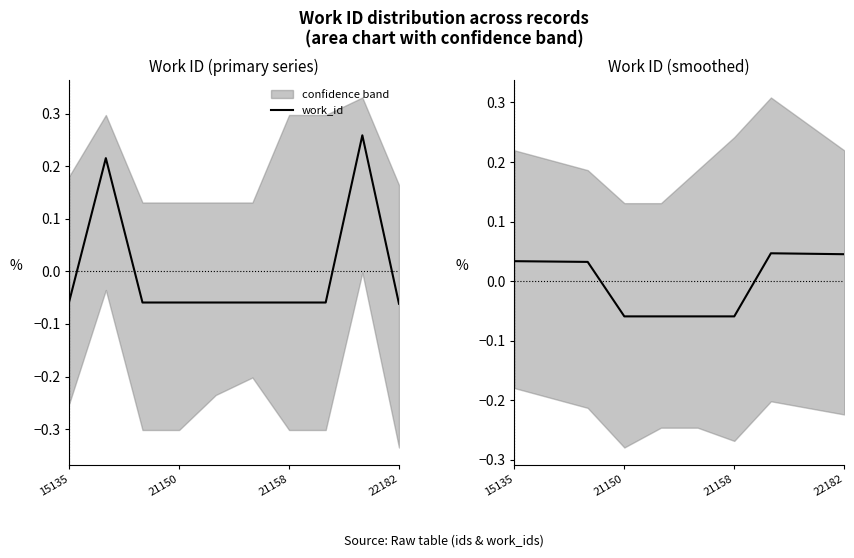

Which has a higher value, 6 or 8?

8